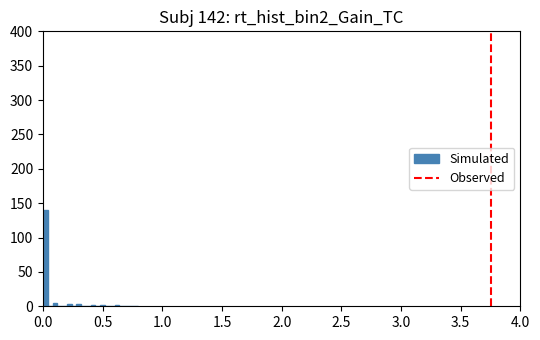

Around what value on the x-axis is the tallest bar? Give the approximate position of its centre, as read against the axis.

0.00